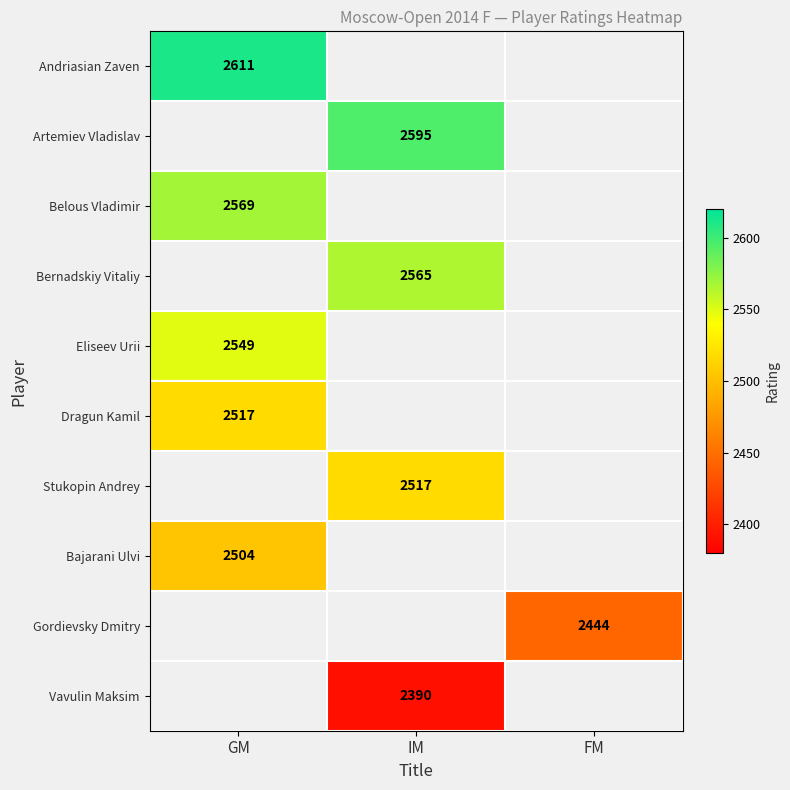

Is it true that Belous Vladimir equals 2569 at GM?

True